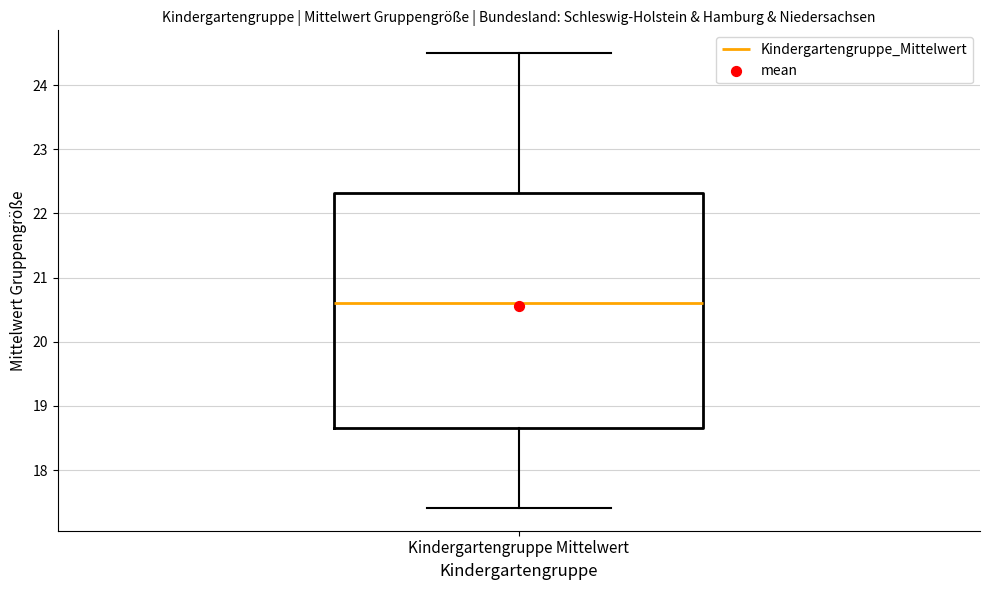

Where is the lower edge of the box for Kindergartengruppe Mittelwert on the y-axis? The values are not printed on the chart, so give them approximately, as read against the axis.

18.7